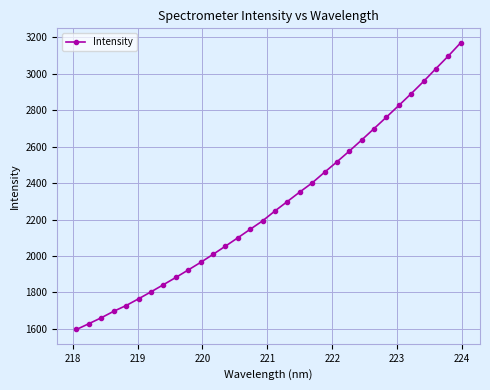

What is the greatest value displayed?

3170.1